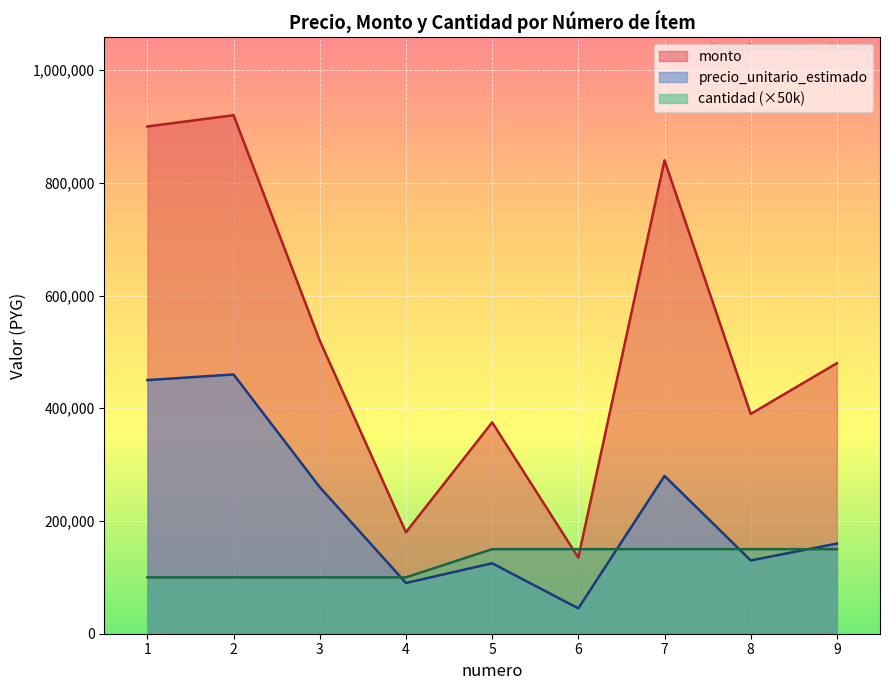

True or false: monto and precio_unitario_estimado cross at least once.

False